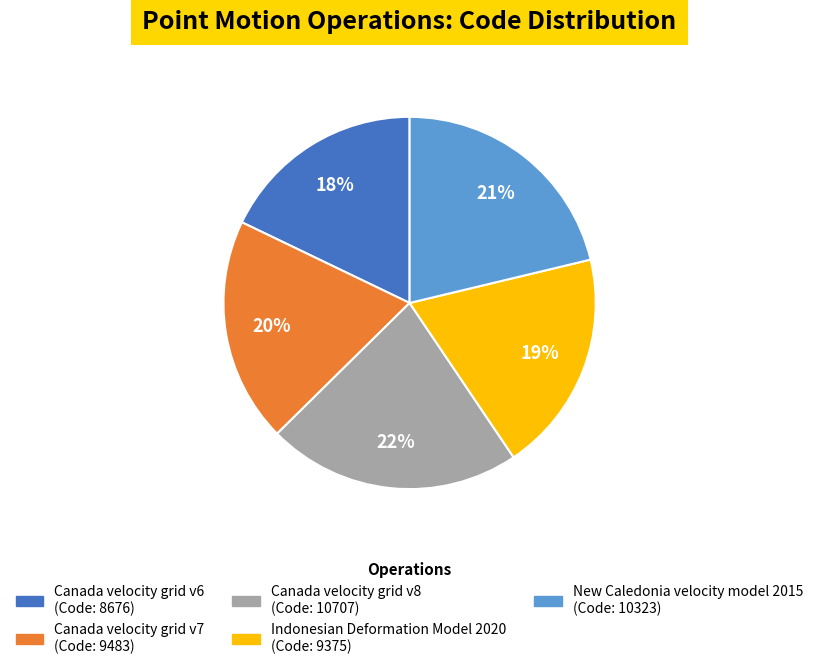

How many segments does this pie chart have?

5